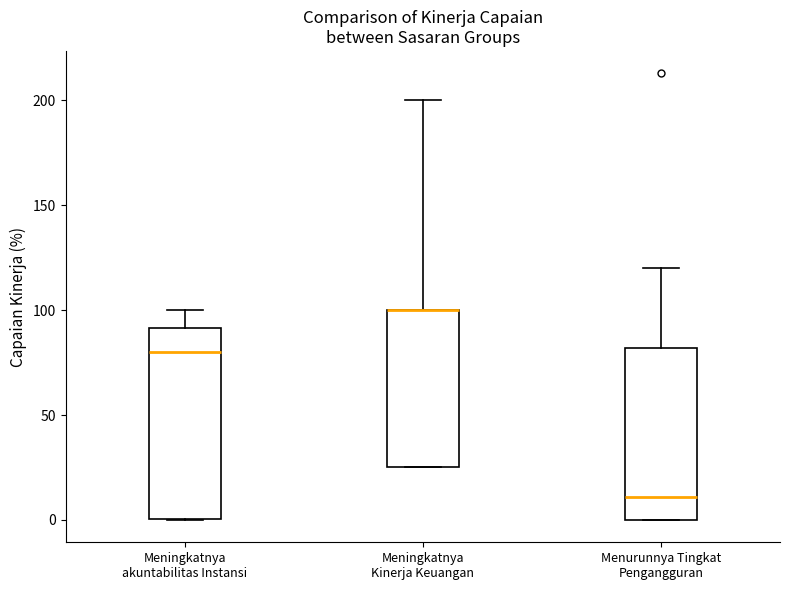

Reading left to right, transcribe this box plot: for each box, give where its median line is, the range the box spans, and where its two whiskers end, as read against the y-axis. The values are not printed on the chart, so give them approximately, as read against the axis.

Meningkatnya akuntabilitas Instansi: median 80, box 0 to 90, whiskers 0 to 100
Meningkatnya Kinerja Keuangan: median 100 (drawn on the box's upper edge), box 25 to 100, whiskers 25 to 200
Menurunnya Tingkat Pengangguran: median 10, box 0 to 80, whiskers 0 to 120